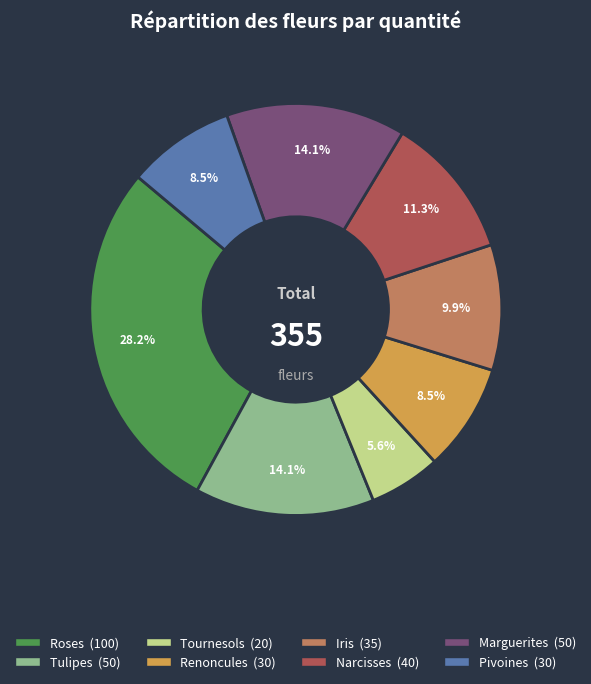

Count the number of slices in the pie.

8